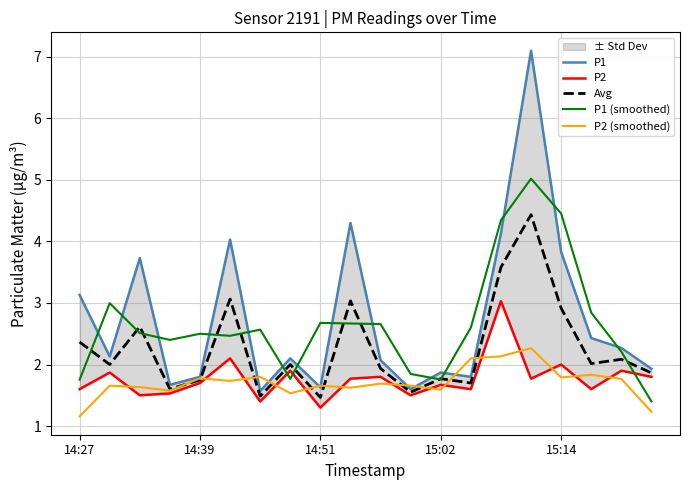

The P1 (smoothed) series shows 7.9 at 15:14. True or false?

False